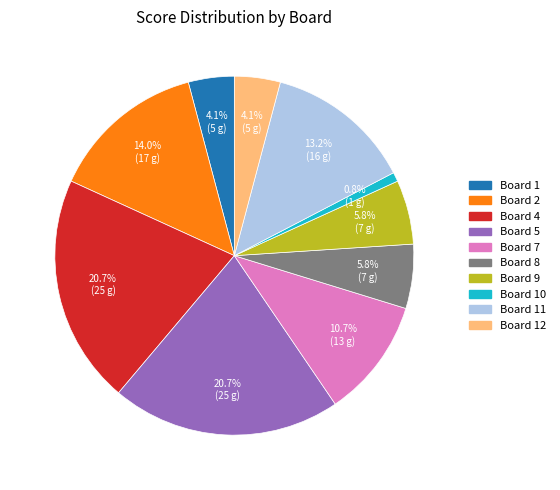

Is there a majority slice in this chart?

No